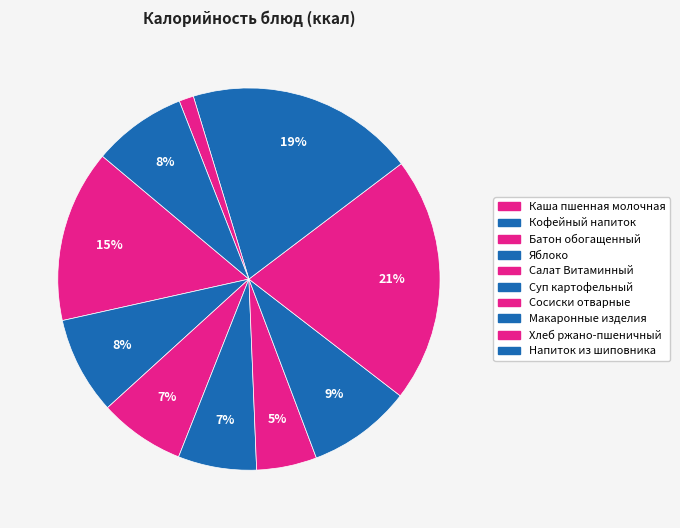

Which slice is the smallest?

Хлеб ржано-пшеничный